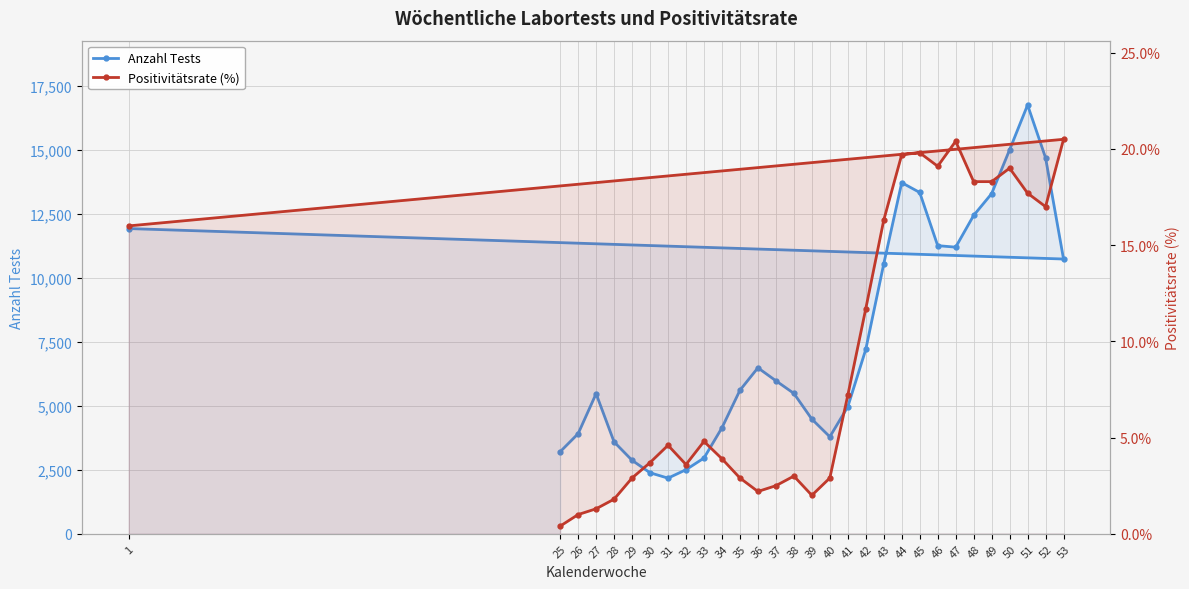

True or false: Positivitätsrate (%) and Anzahl Tests intersect in this chart.

False